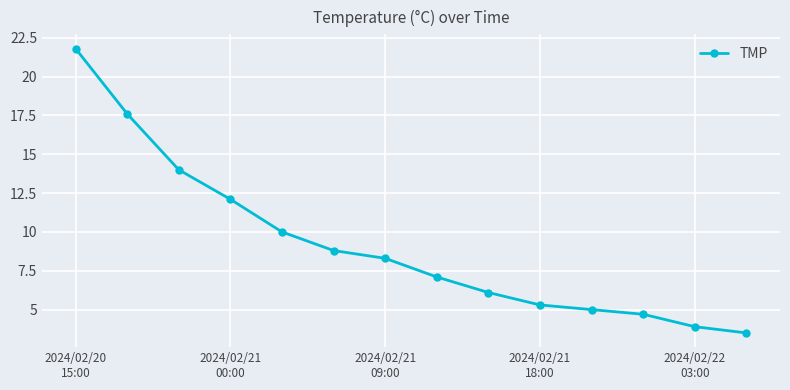

What is the difference between the second highest and minimum values?

14.1